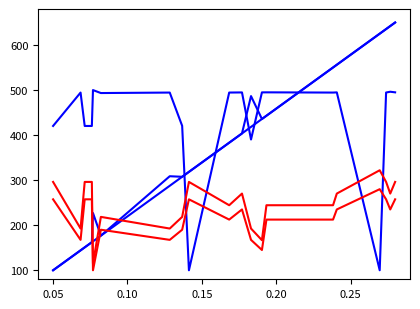

Does the chart display data point markers on the line(s)?

No